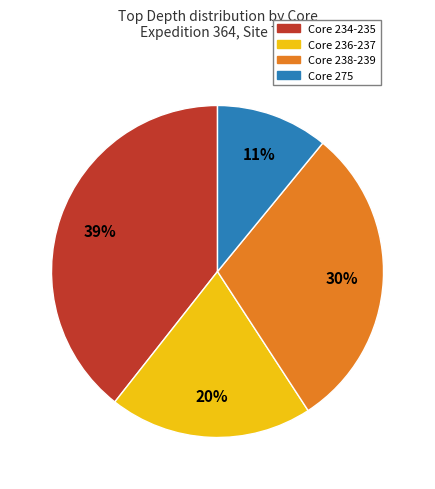

Approximately how many times larger is the value at Core 275 compared to Core 238-239?

0.4